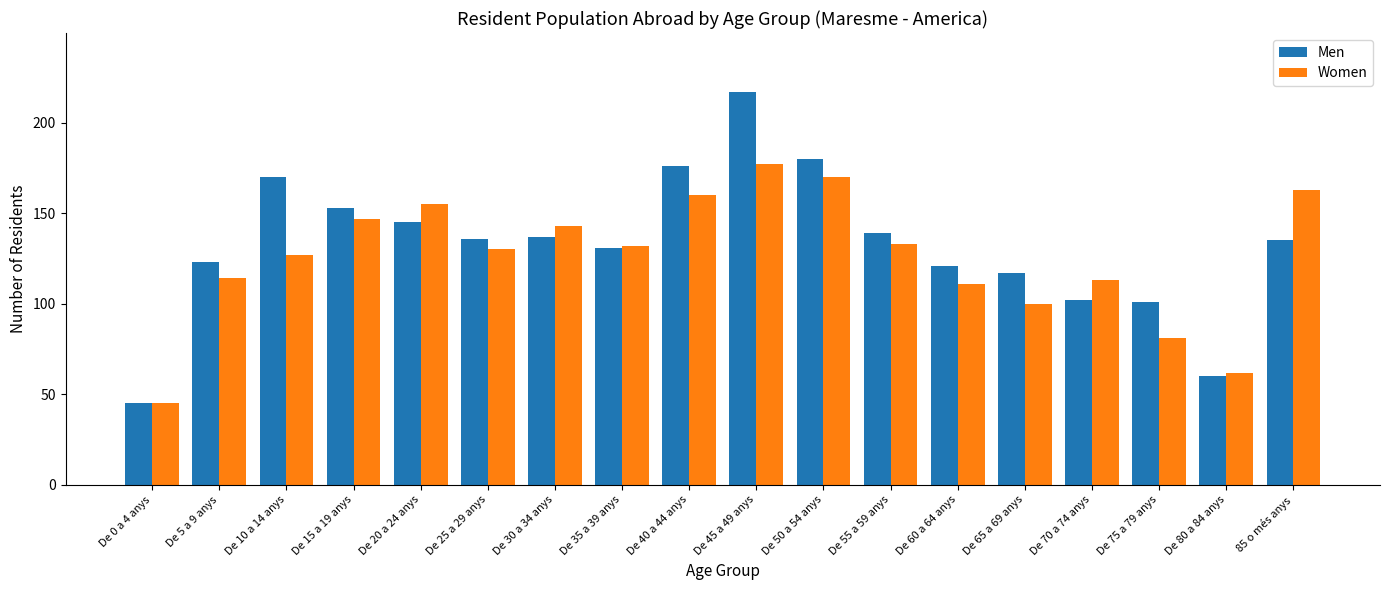

What position from the left is 85 o més anys?

18